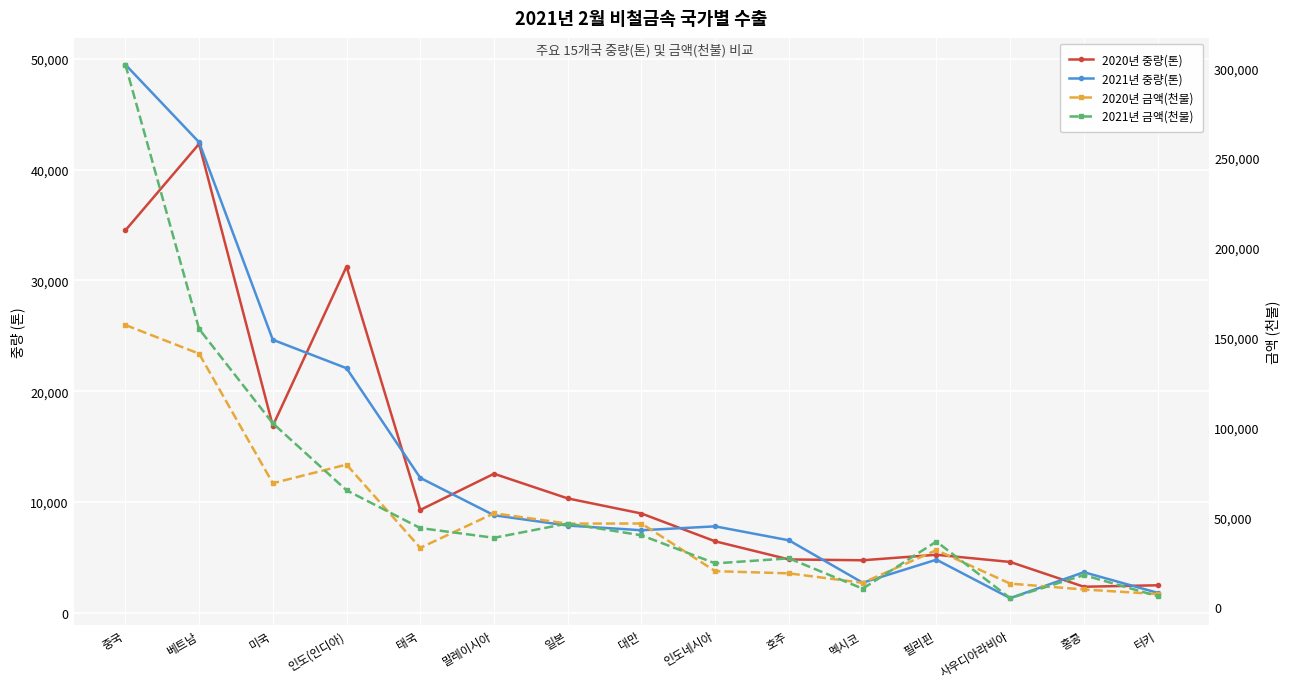

Between 미국 and 말레이시아, which is larger?

미국